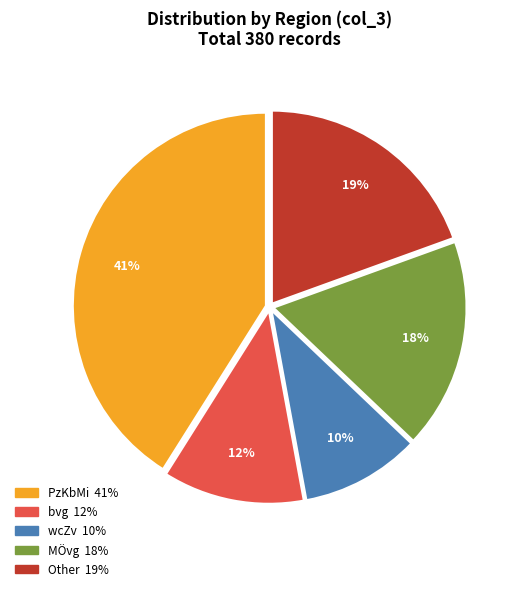

Count the number of slices in the pie.

5